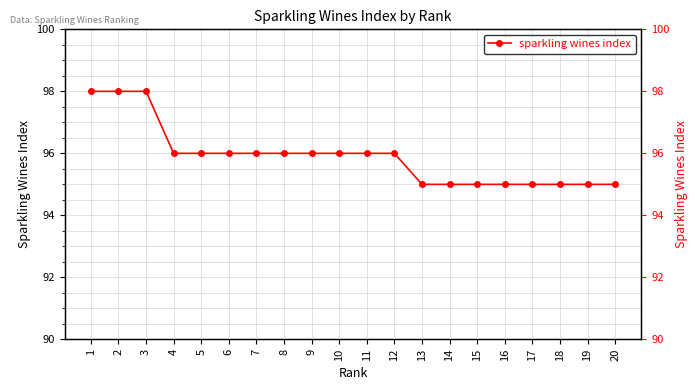

How many values exceed 96?

3